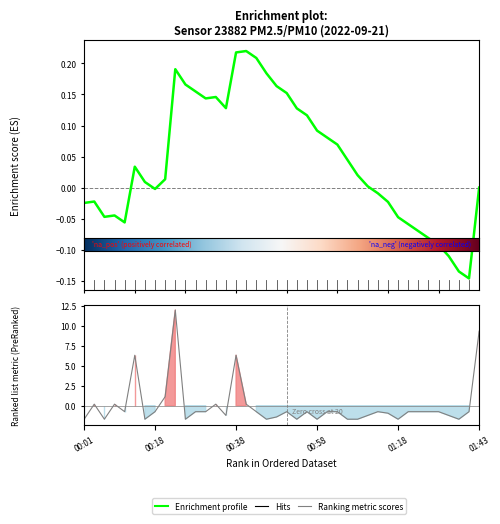

Is this an area chart (filled region under the line)?

No